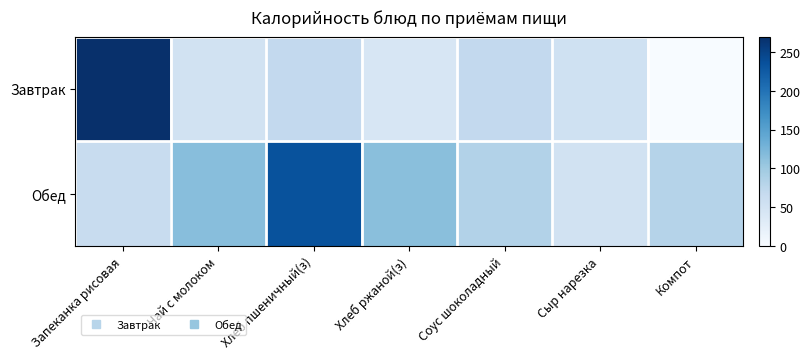

Between Сыр нарезка and Хлеб ржаной(з), which is larger?

Сыр нарезка